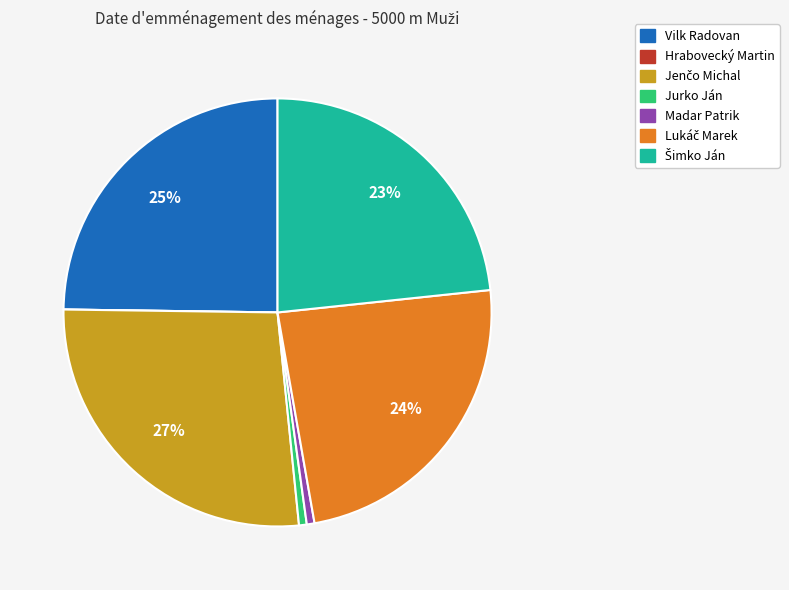

What percentage is the Jurko Ján slice, to the nearest percent?

1%